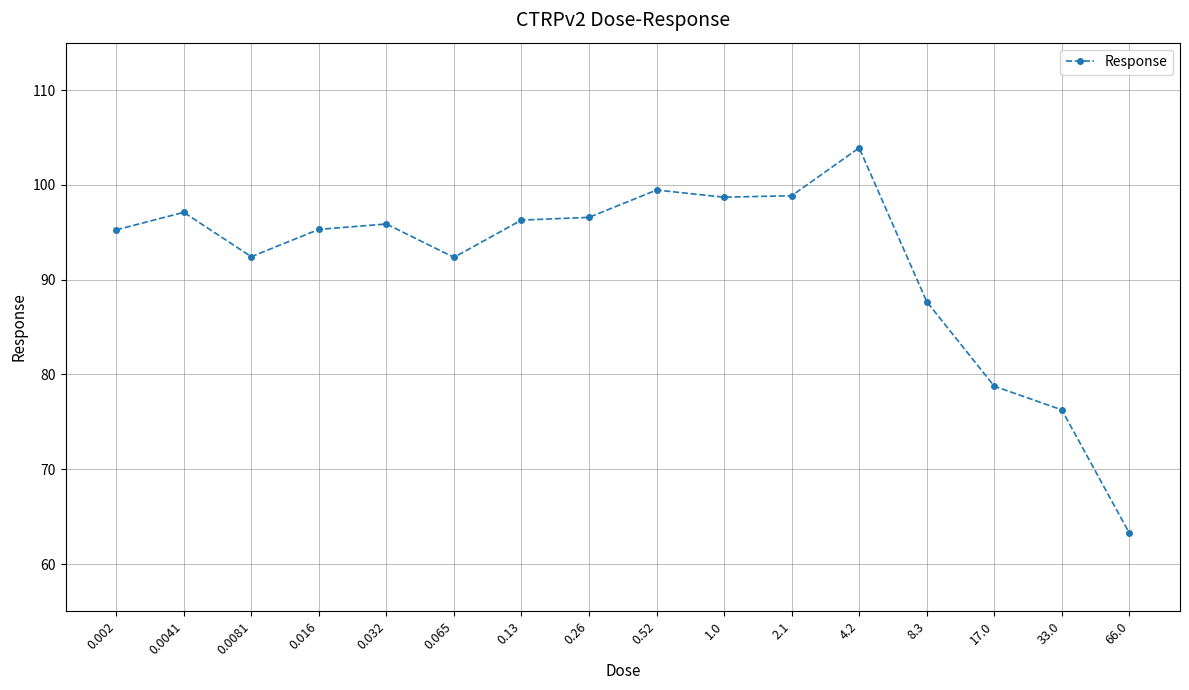

Approximately how many times larger is the value at 0.0081 compared to 0.002?

1.0